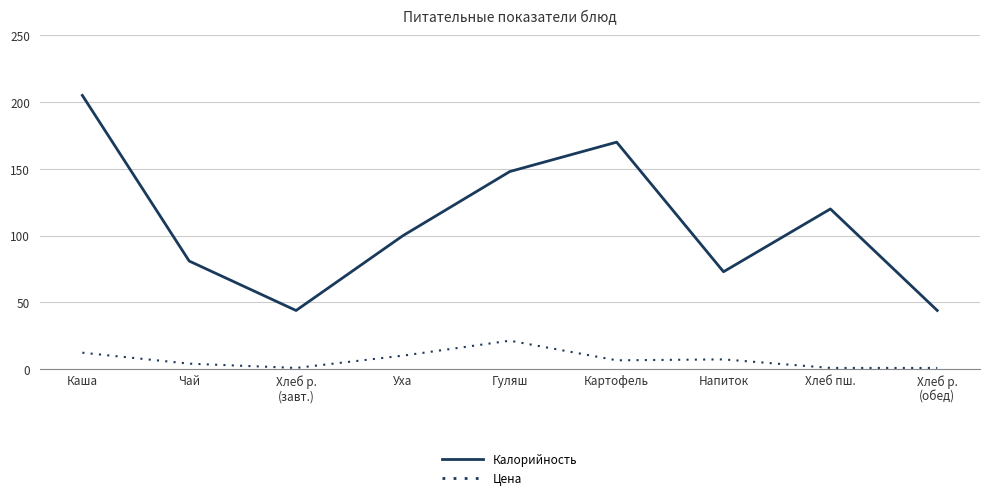

Which series changed the most between Уха and Напиток?

Калорийность